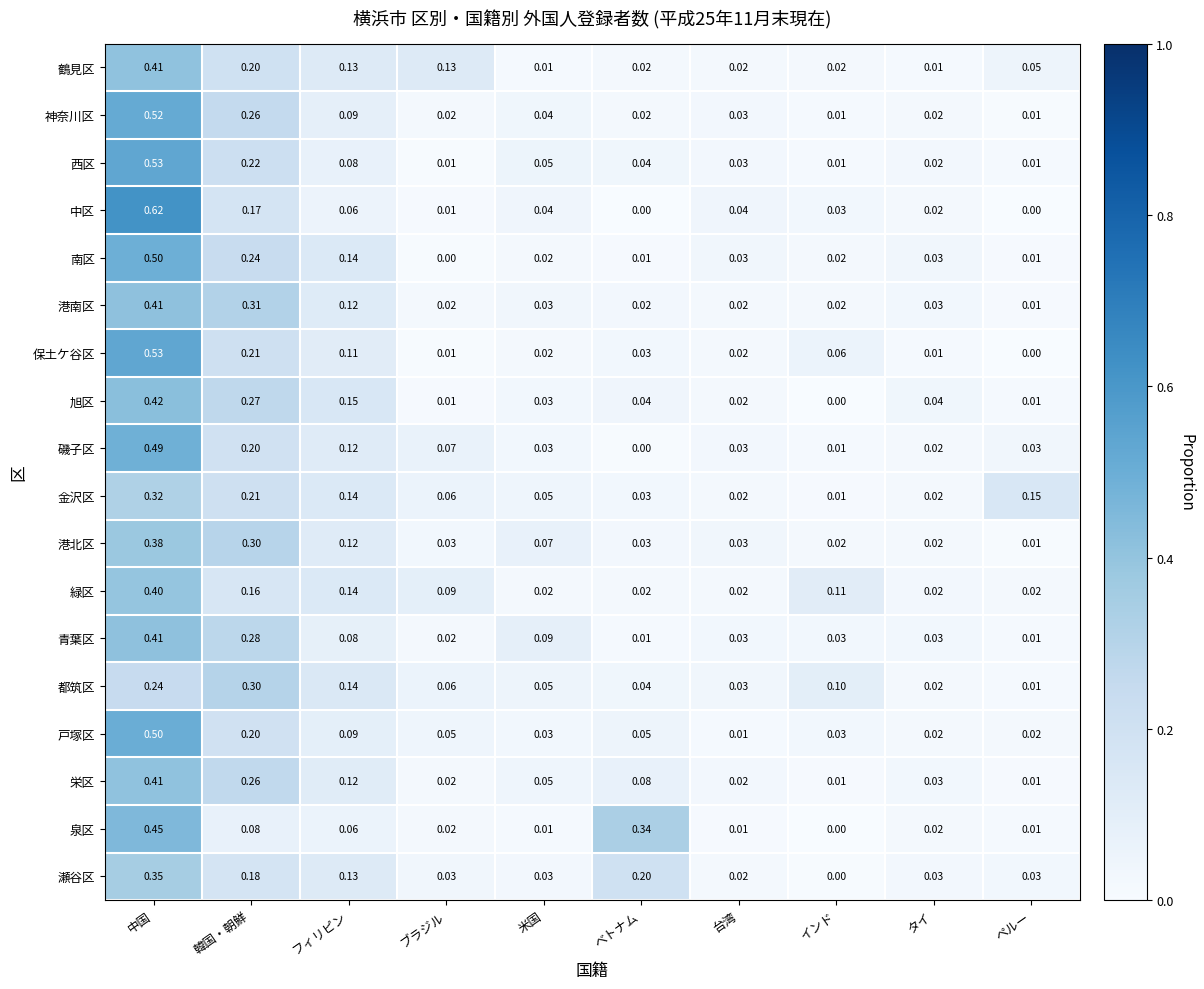

Between ブラジル and 米国, which series saw the biggest shift?

鶴見区